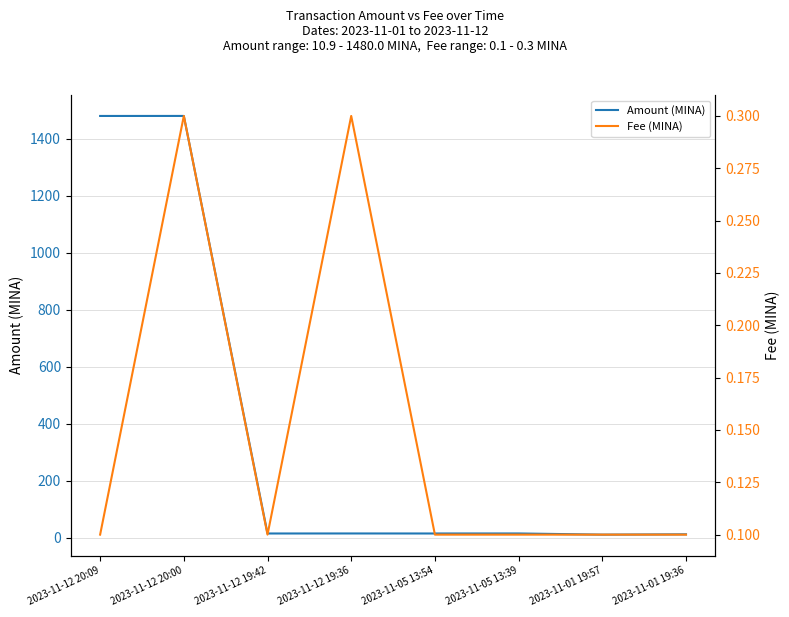

Which series has the widest spread of values?

Amount (MINA)